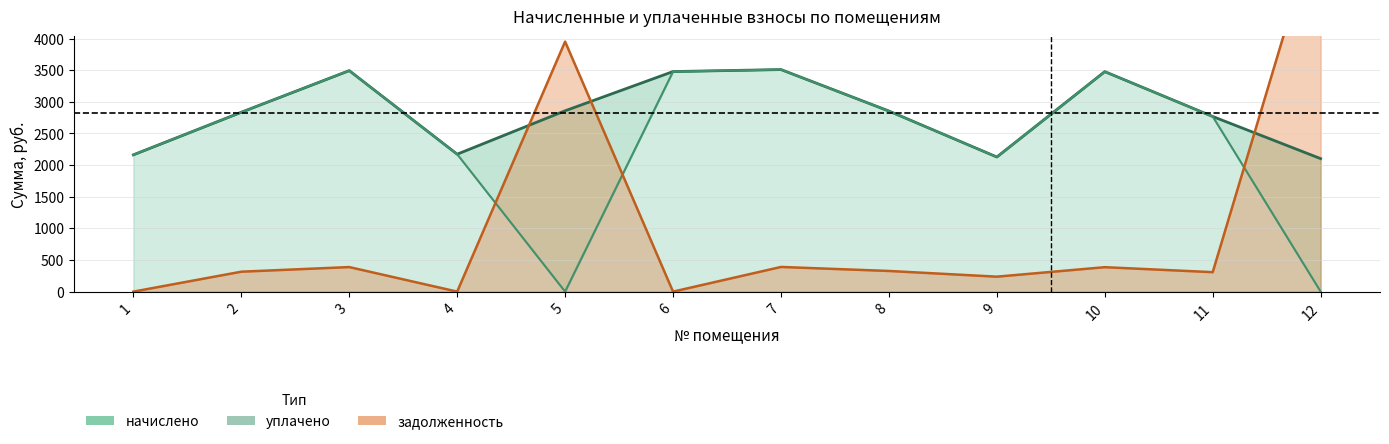

What is the difference between the maximum and second lowest values in the начислено series?

1381.9